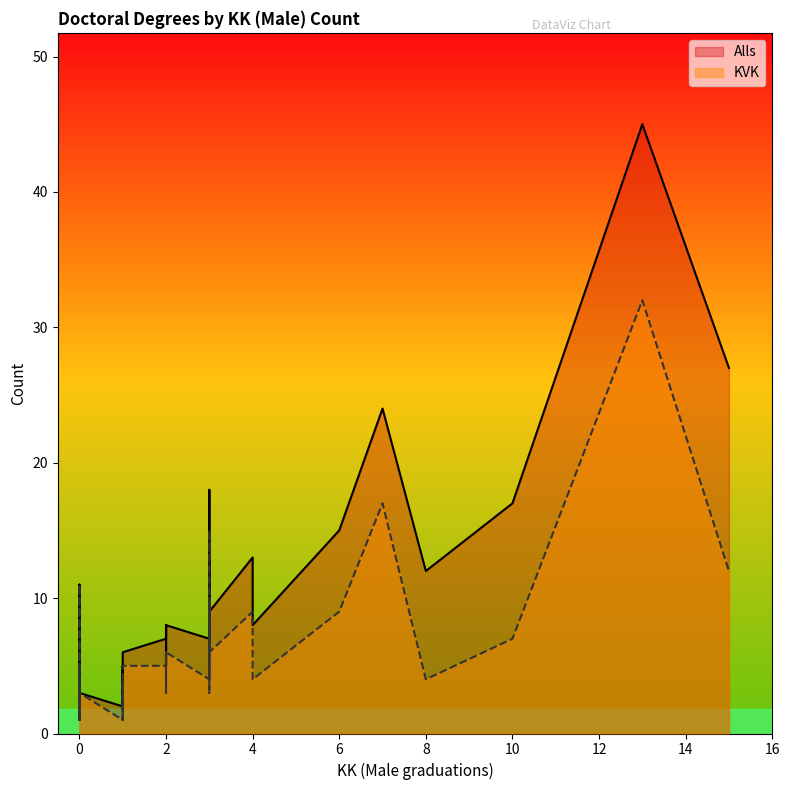

Is it true that KVK equals 12 at 6?

False